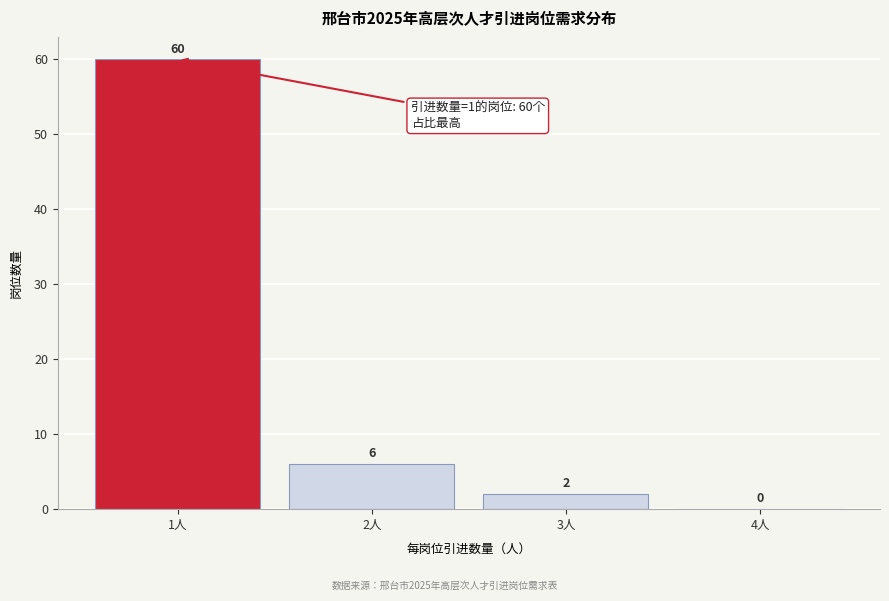

Reading left to right, transcribe all the data shown in this chart.

1人=60	2人=6	3人=2	4人=0